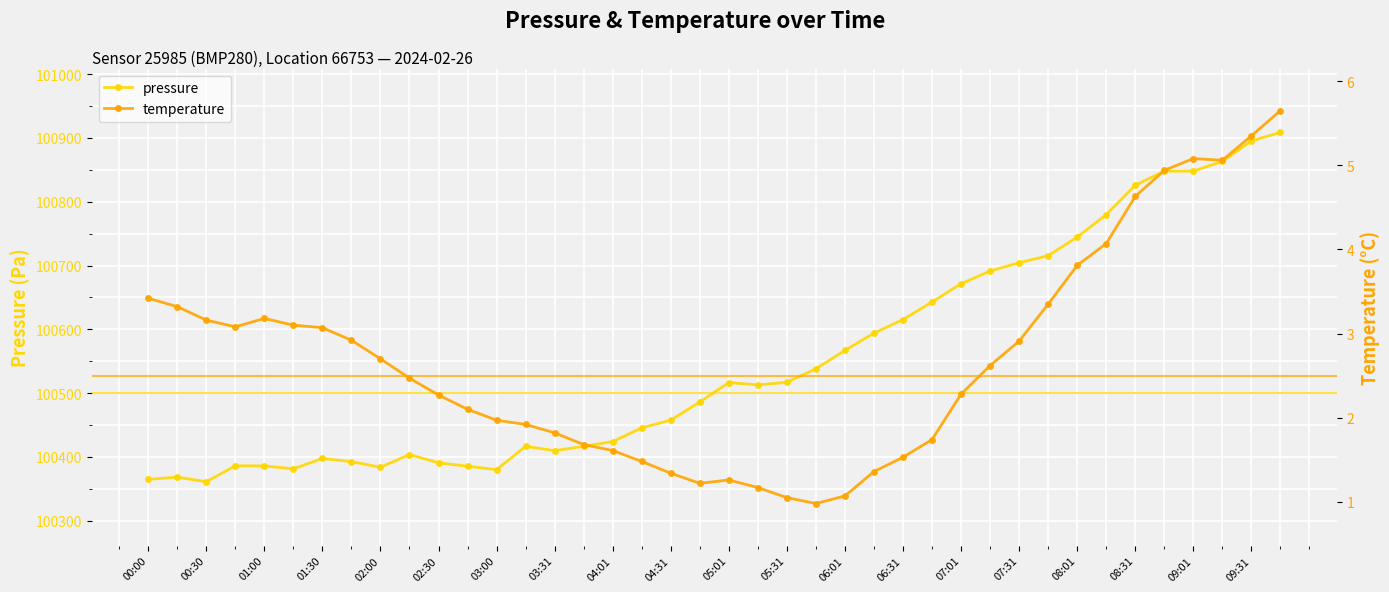

What is the value of the pressure point at the 33rd from the left?

100744.5